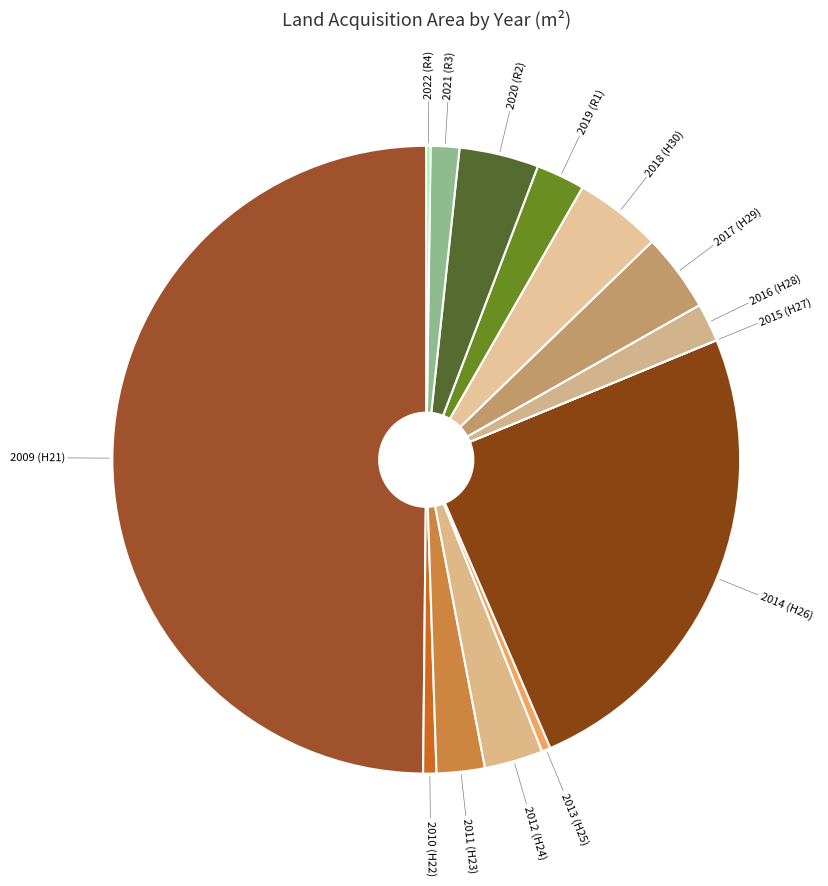

What is the ratio of the value at 2011 (H23) to the value at 2016 (H28)?

1.3